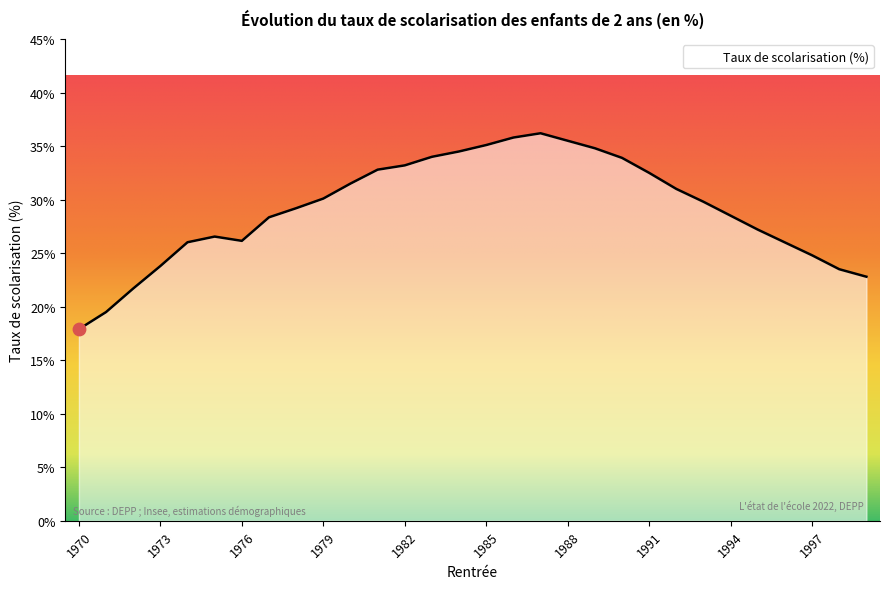

What is the smallest value displayed?

17.9